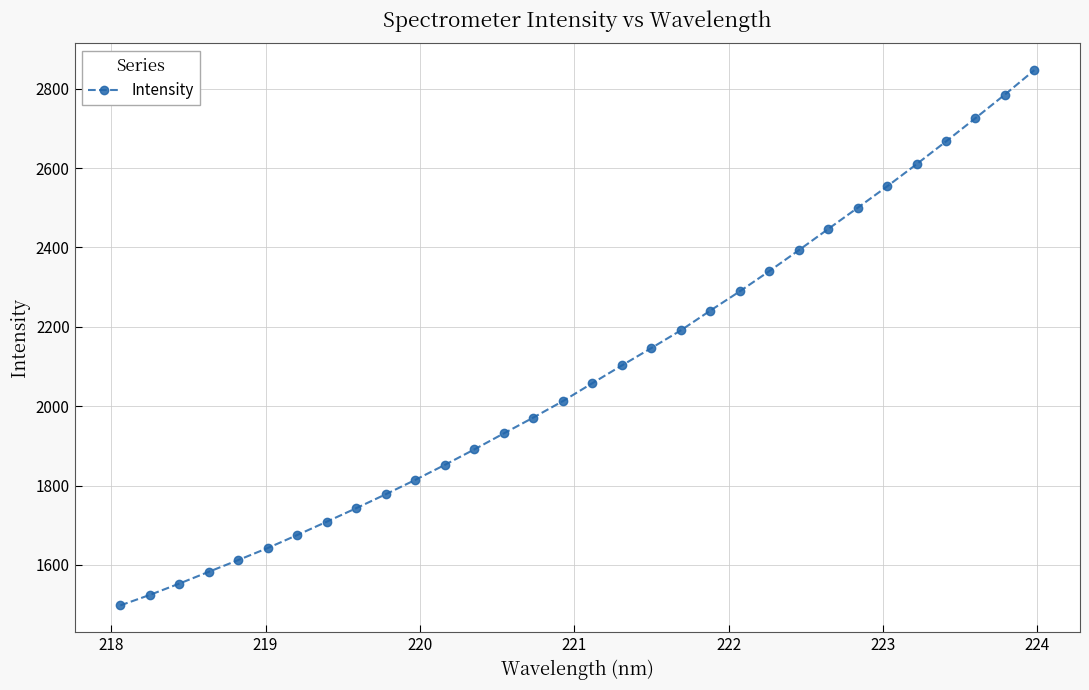

What is the difference between the second highest and second lowest values?

1260.4